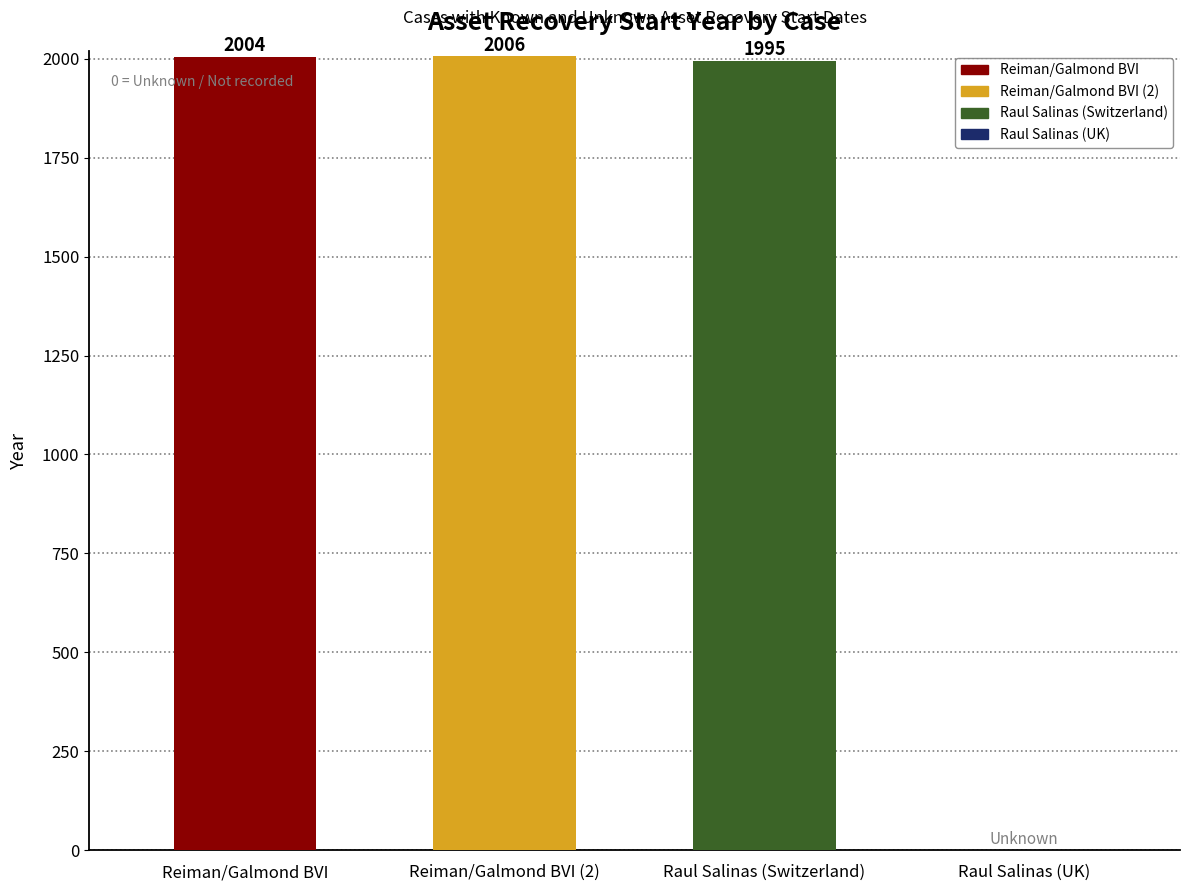

At which category does the chart reach its minimum across all series?

Raul Salinas (UK)